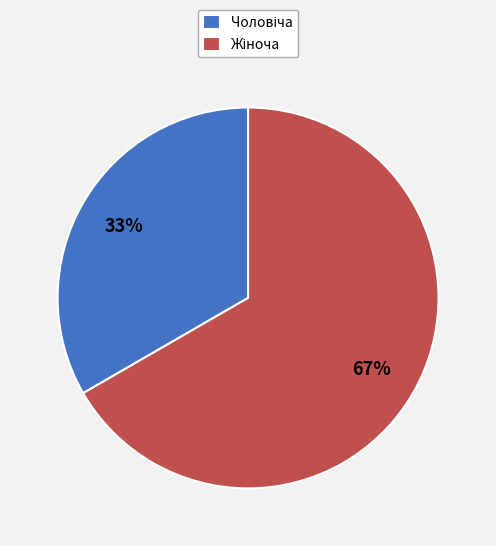

To the nearest percent, what is the average slice percentage?

50%